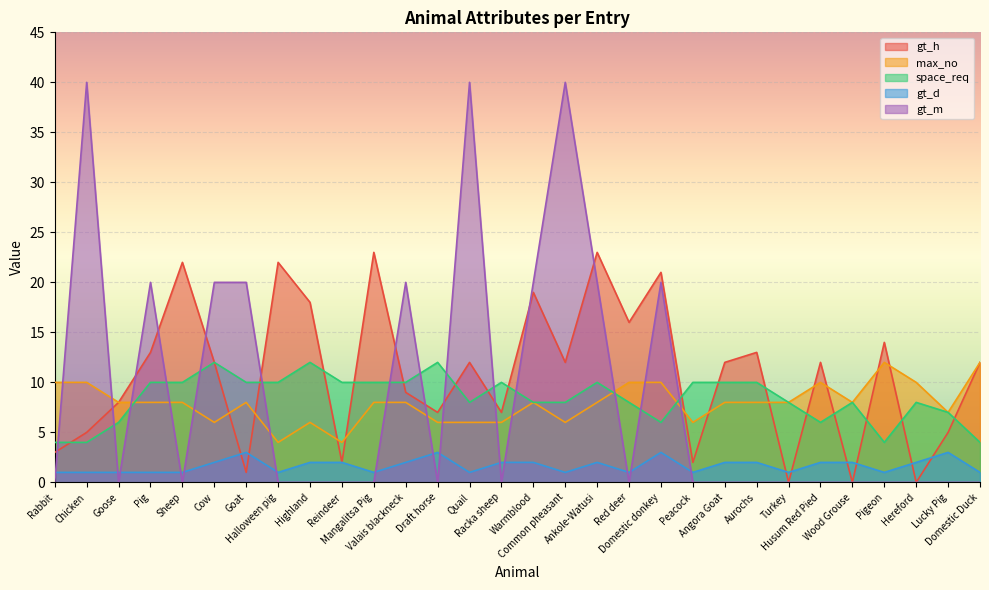

What are all the series names shown in the legend?

gt_h, max_no, space_req, gt_d, gt_m